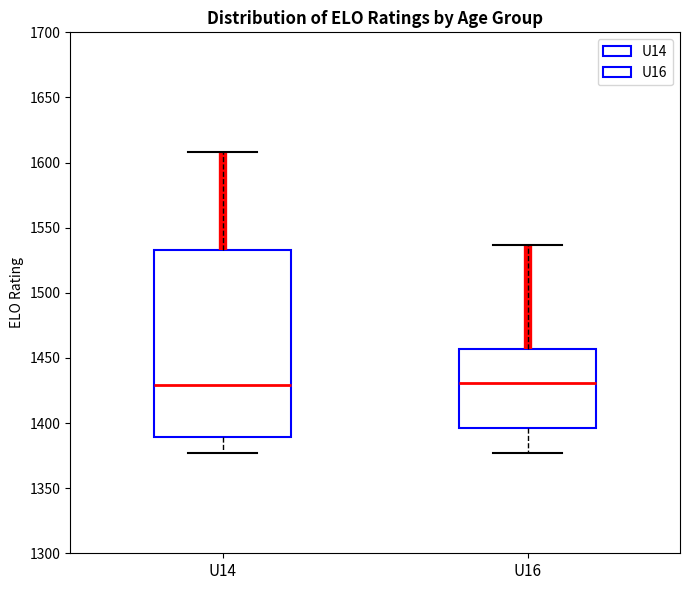

Reading left to right, transcribe this box plot: for each box, give where its median line is, the range the box spans, and where its two whiskers end, as read against the y-axis. The values are not printed on the chart, so give them approximately, as read against the axis.

U14: median 1430, box 1390 to 1535, whiskers 1375 to 1610
U16: median 1430, box 1395 to 1455, whiskers 1375 to 1535